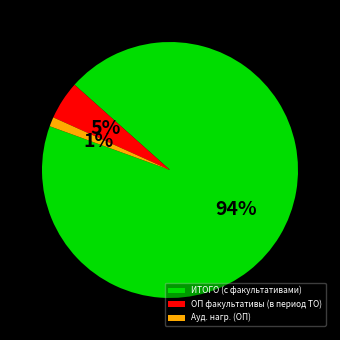

Which slice is the smallest?

Ауд. нагр. (ОП)